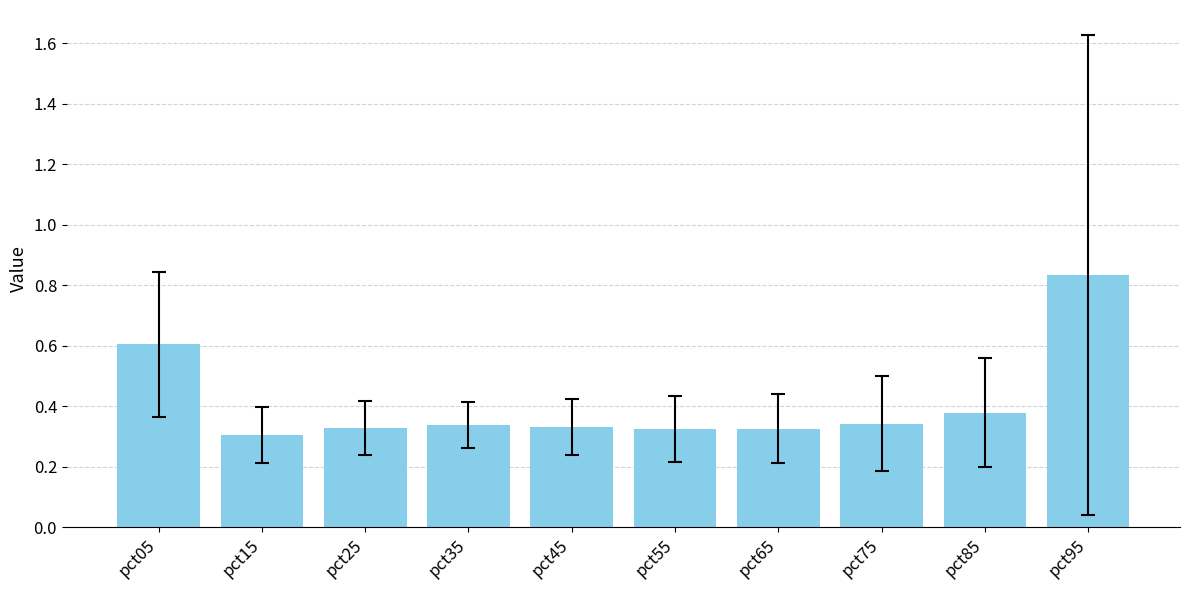

The chart shows a value of 0.1 at pct45. True or false?

False